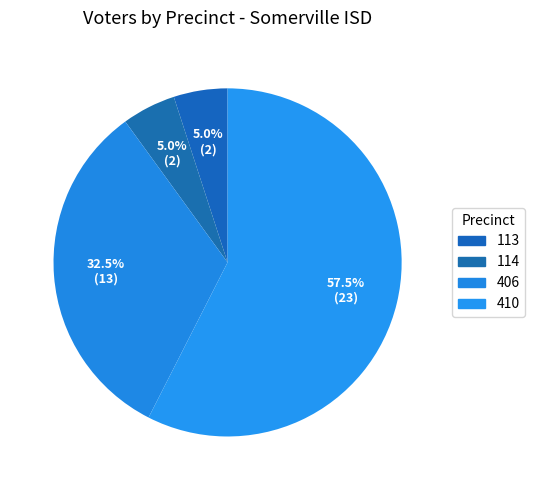

True or false: 410 accounts for 11% of the total.

False